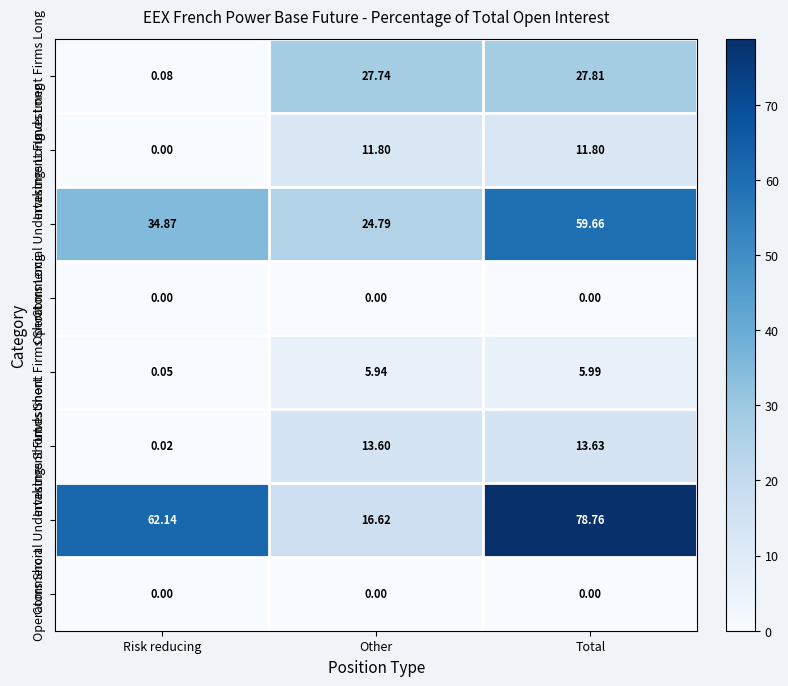

Which series has the largest total across all categories?

Commercial Undertakings Short